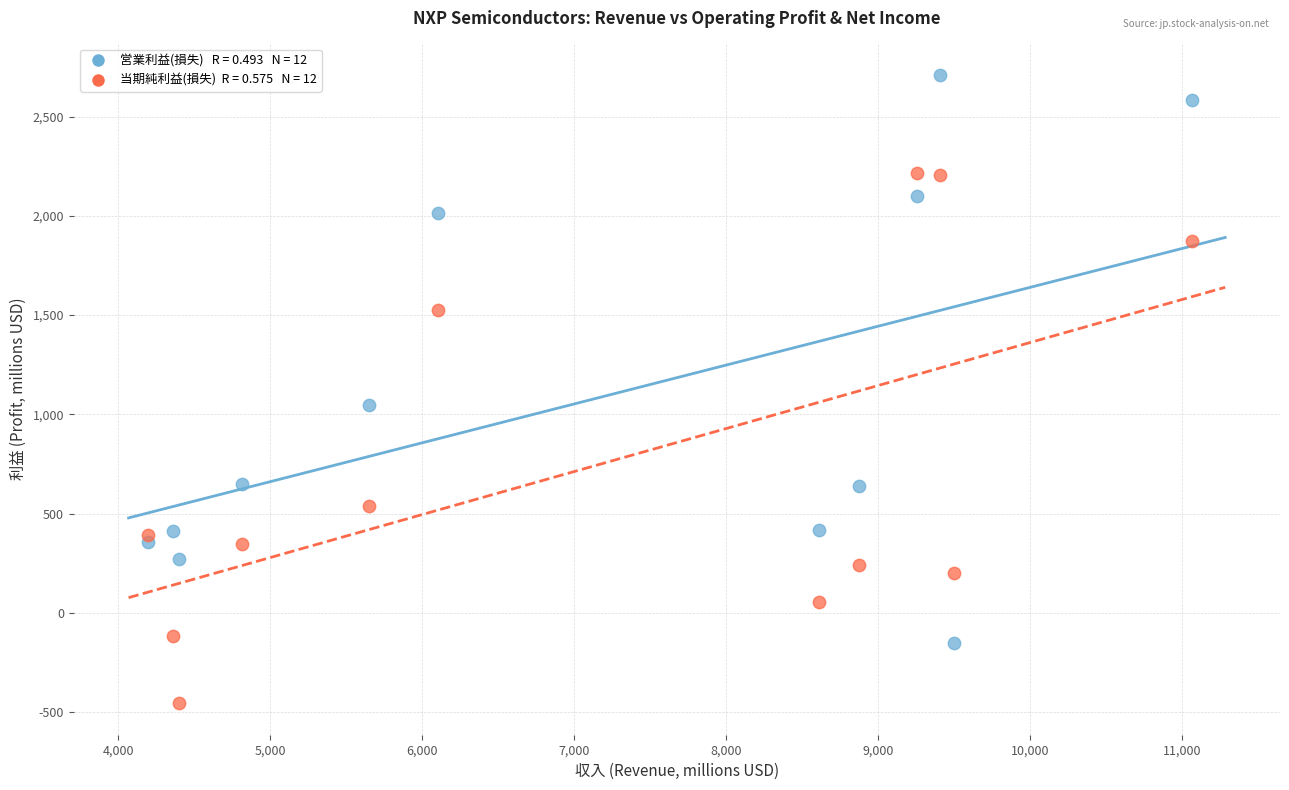

Across all series, what Y value is closest to 1127?

1049